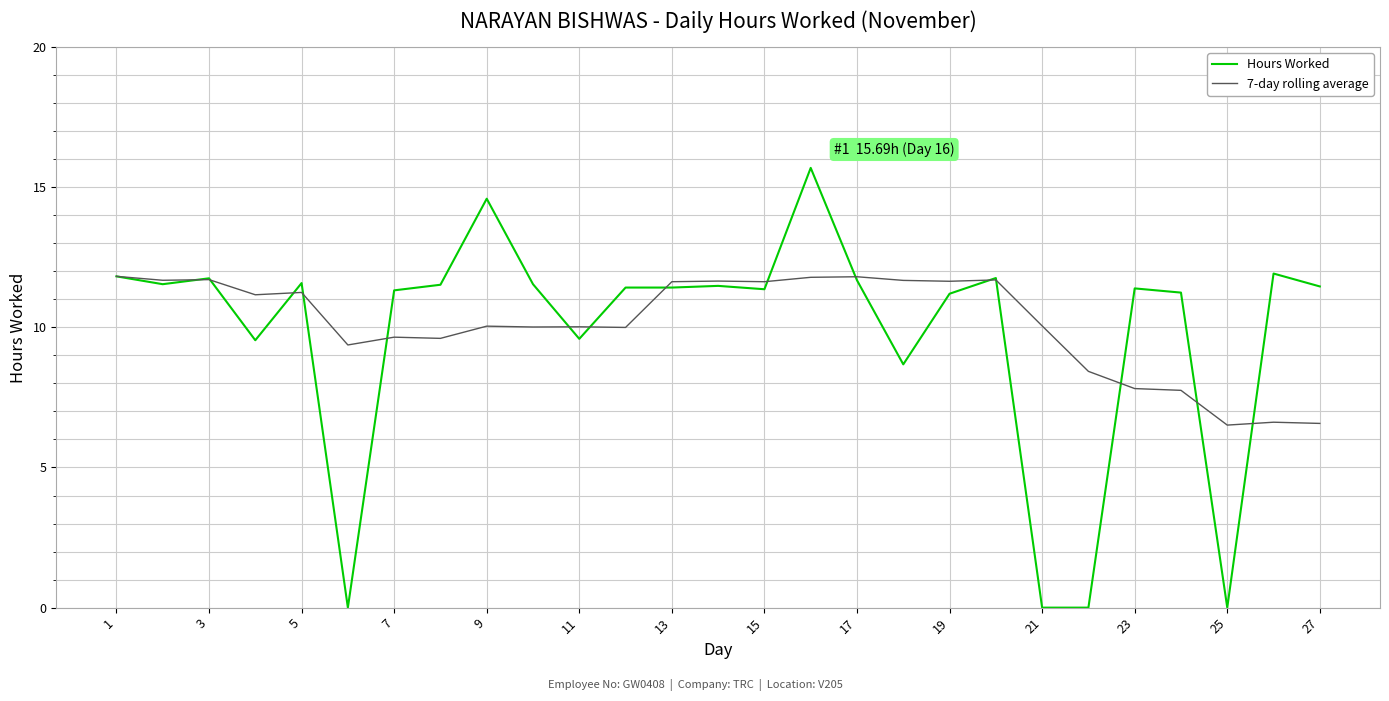

What is the average value of the 7-day rolling average series?

10.1